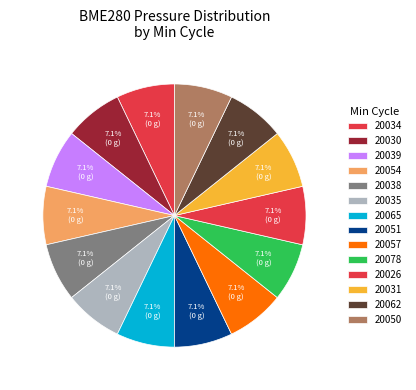

Does 20034 account for over 50% of the chart?

No